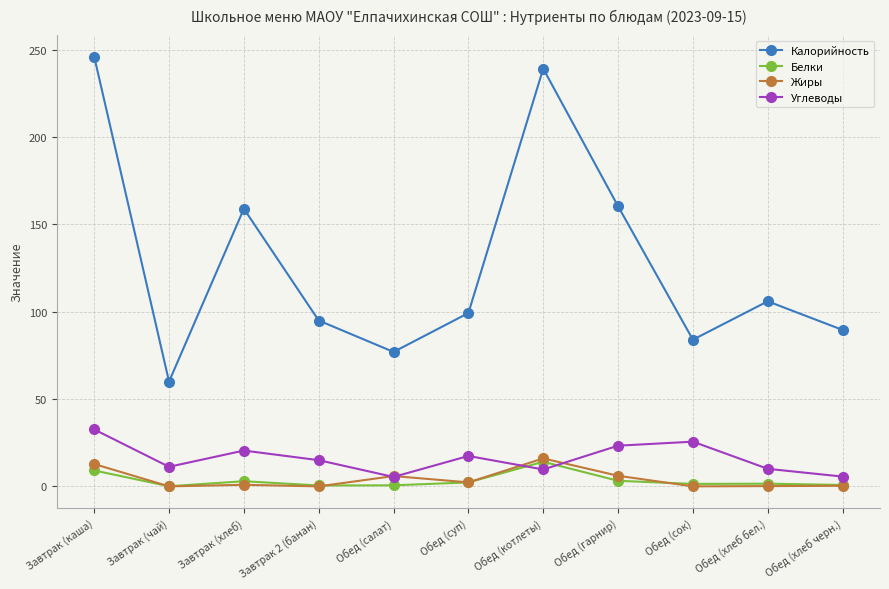

How many times do Белки and Углеводы cross each other?

2